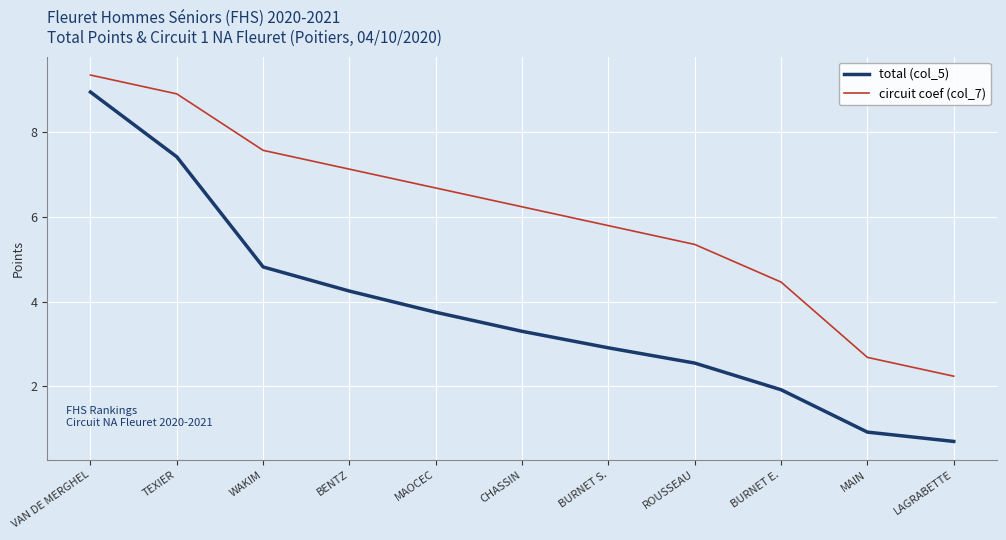

Which series has the largest total across all categories?

circuit coef (col_7)